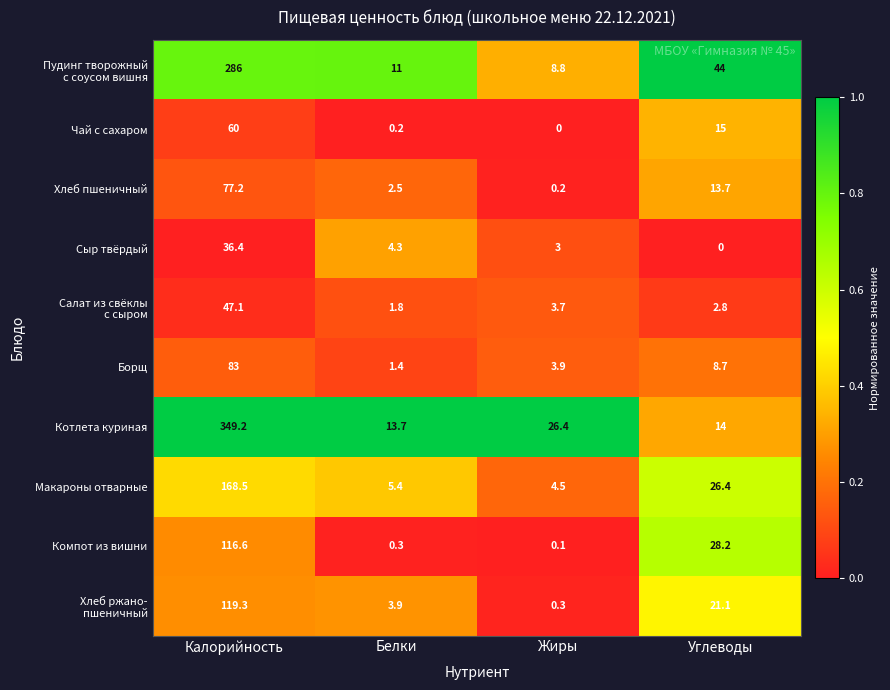

At which category is the sum across all series the highest?

Калорийность